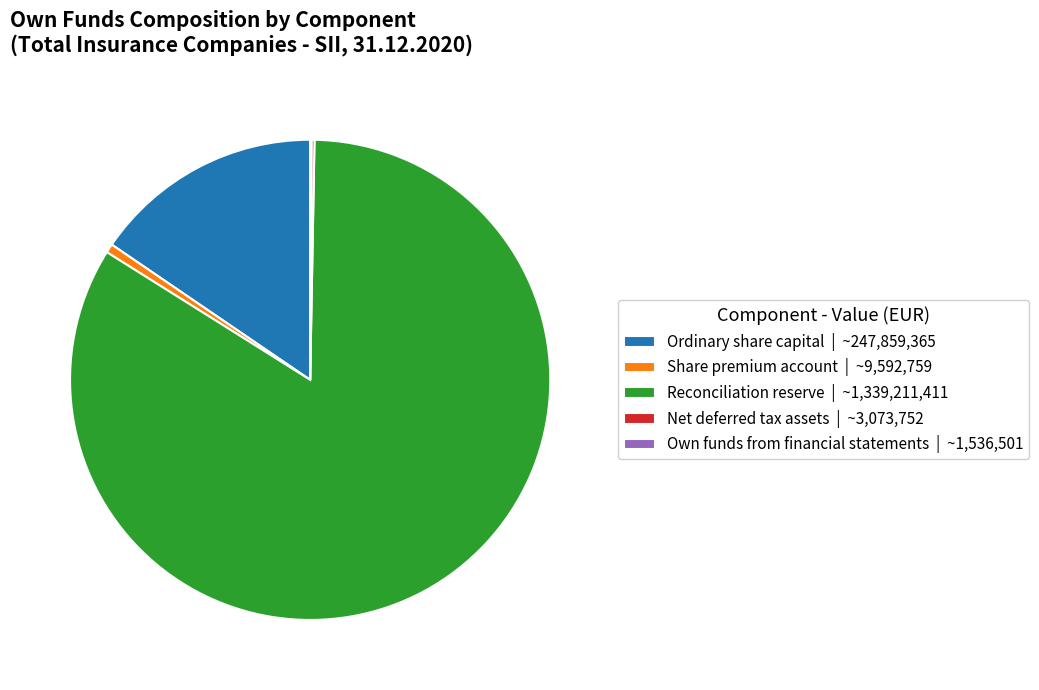

Which has a higher value, Ordinary share capital | ~247,859,365 or Reconciliation reserve | ~1,339,211,411?

Reconciliation reserve | ~1,339,211,411